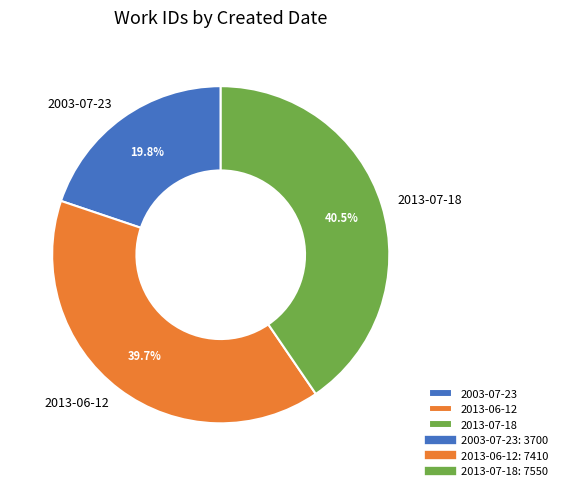

What is the ratio of the value at 2013-07-18 to the value at 2003-07-23?

2.0